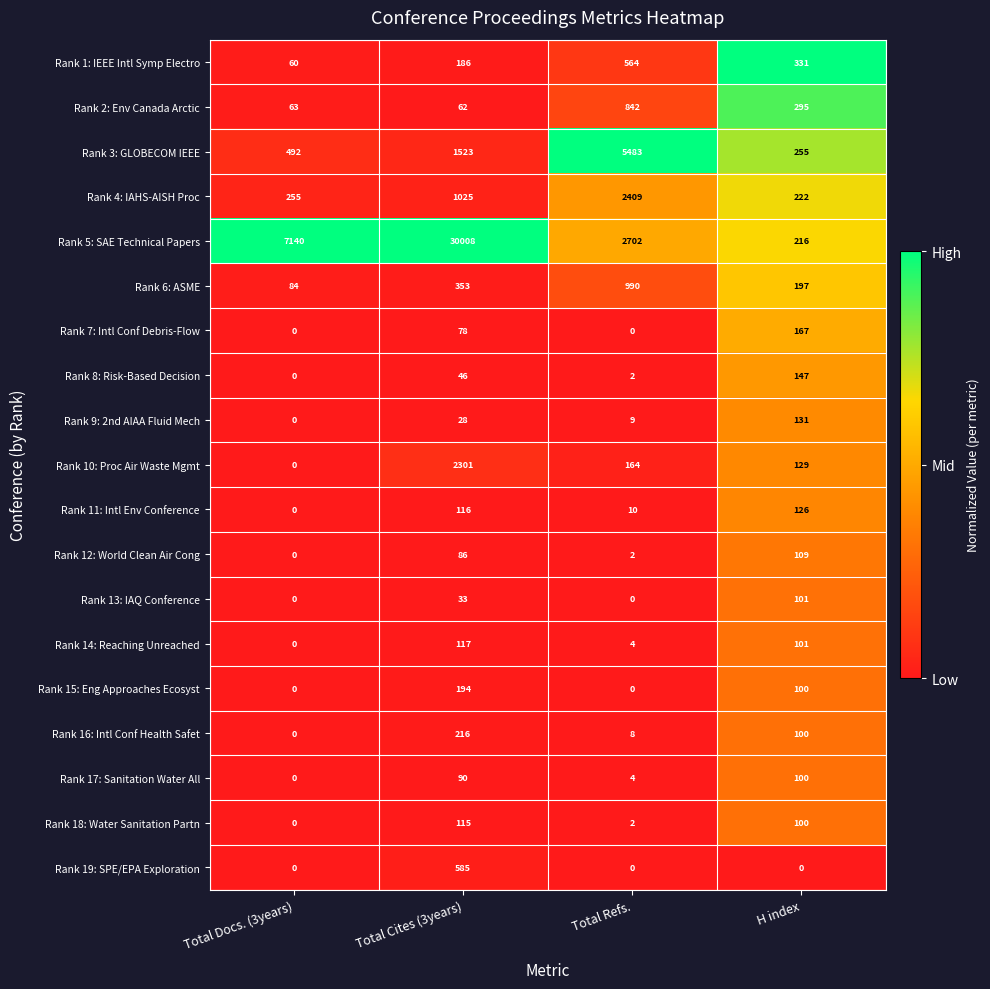

True or false: Rank 3: GLOBECOM IEEE has a value of 94 at H index.

False